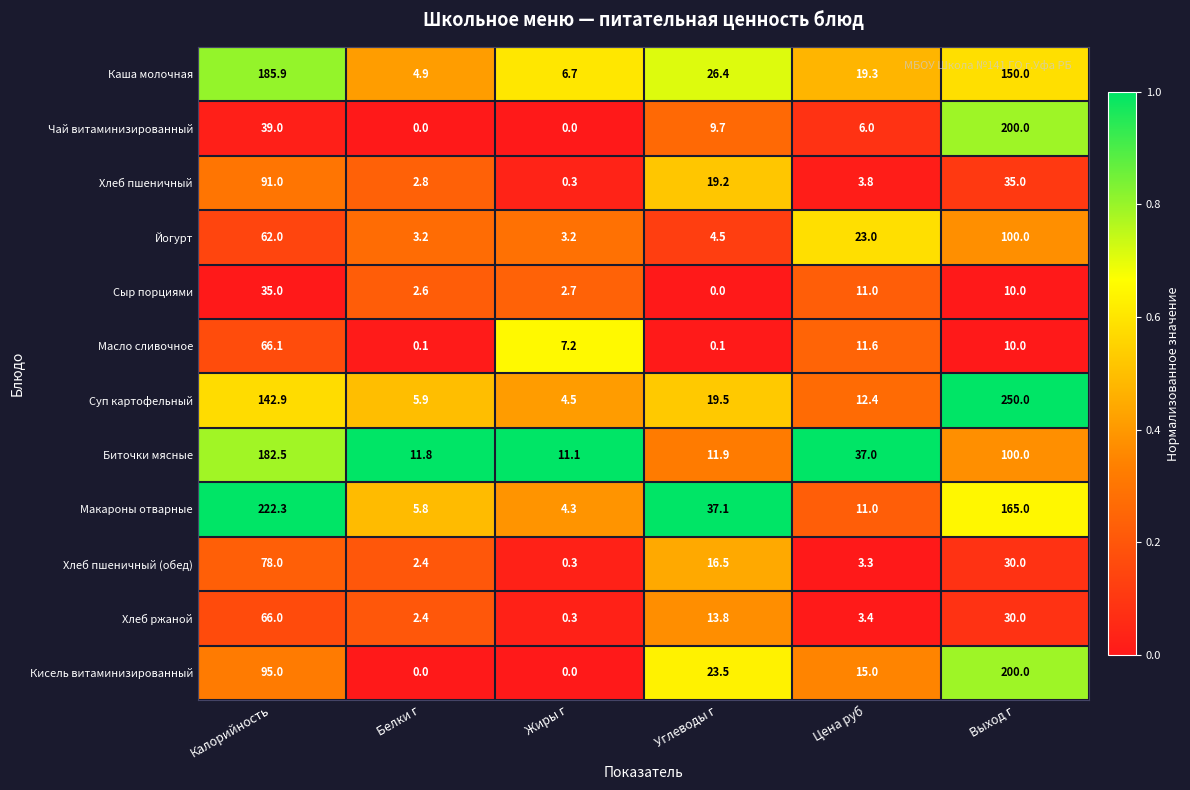

Which category has the highest value across all series?

Выход г